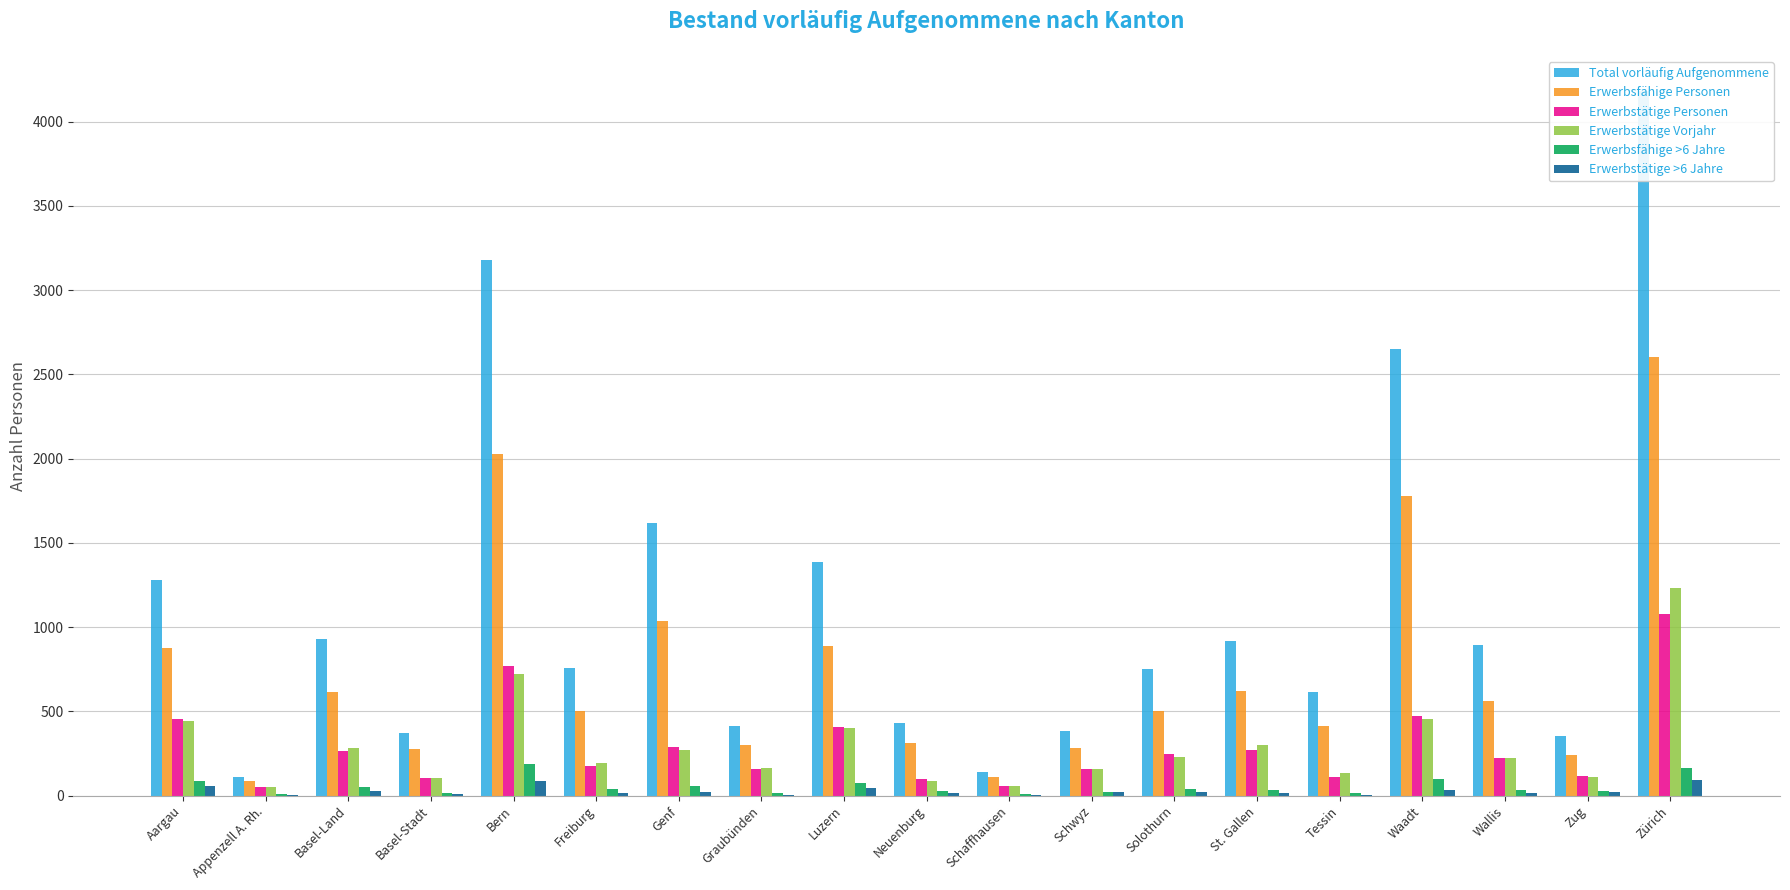

Reading left to right, list all the values displayed in this chart.

Total vorläufig Aufgenommene: 1279	109	931	372	3180	756	1617	411	1389	428	142	381	751	915	613	2650	892	356	4182
Erwerbsfähige Personen: 876	86	612	274	2025	501	1039	301	887	311	109	284	501	619	412	1777	562	243	2604
Erwerbstätige Personen: 454	49	263	102	767	174	287	160	410	101	59	158	246	271	111	474	223	116	1077
Erwerbstätige Vorjahr: 443	51	284	106	724	192	273	161	400	84	58	160	228	299	134	456	226	108	1233
Erwerbsfähige >6 Jahre: 88	9	52	18	187	38	57	18	77	26	11	23	38	35	16	101	36	28	166
Erwerbstätige >6 Jahre: 57	4	30	11	85	15	23	5	44	13	5	19	19	14	4	36	15	19	91